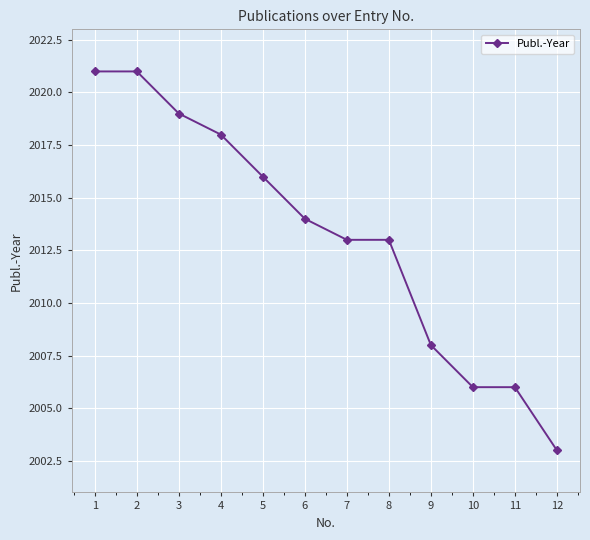

The value at 5 is 3140. True or false?

False